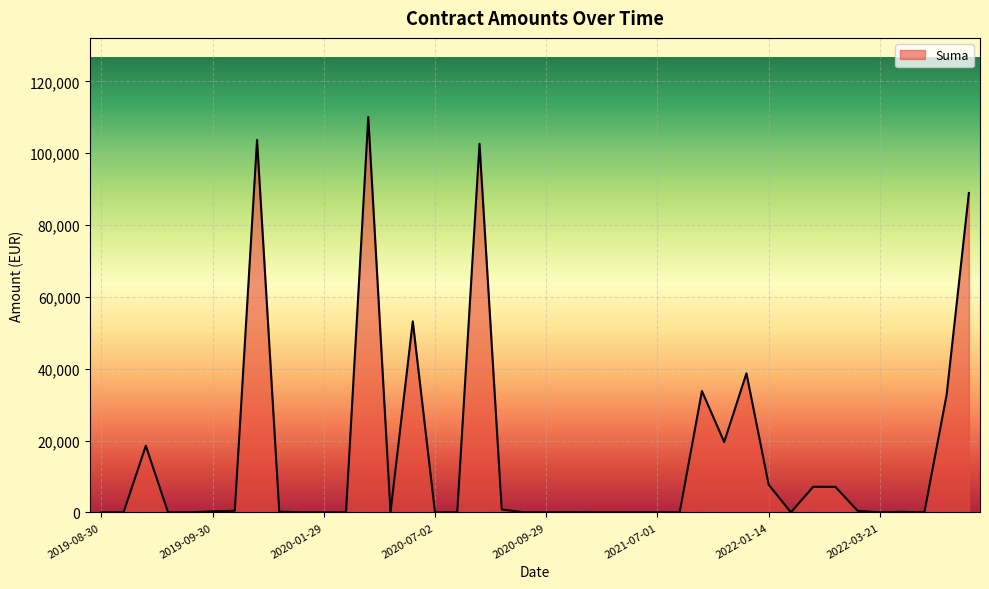

What is the maximum value shown in the chart?

110079.9